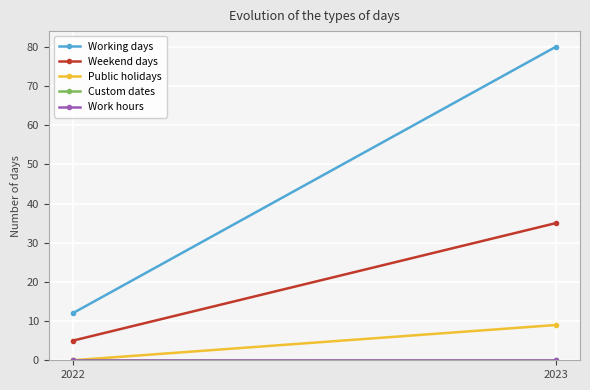

How many Public holidays values are between 0 and 9?

2